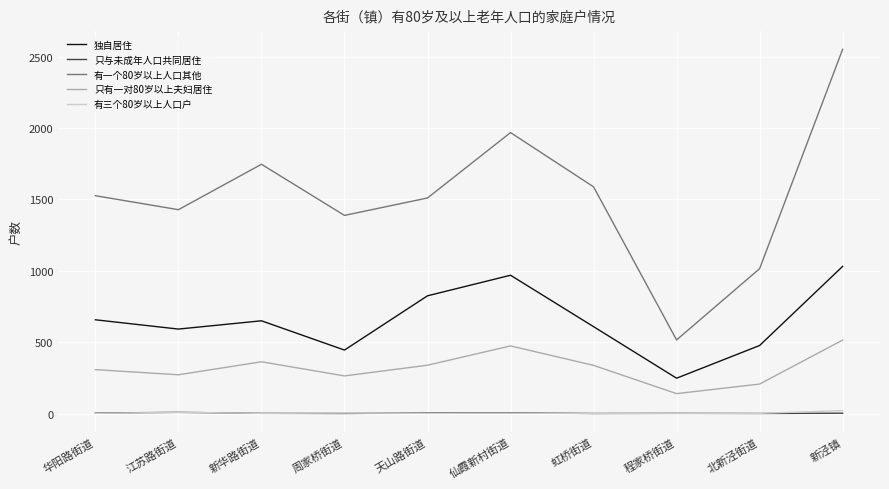

What are all the series names shown in the legend?

独自居住, 只与未成年人口共同居住, 有一个80岁以上人口其他, 只有一对80岁以上夫妇居住, 有三个80岁以上人口户